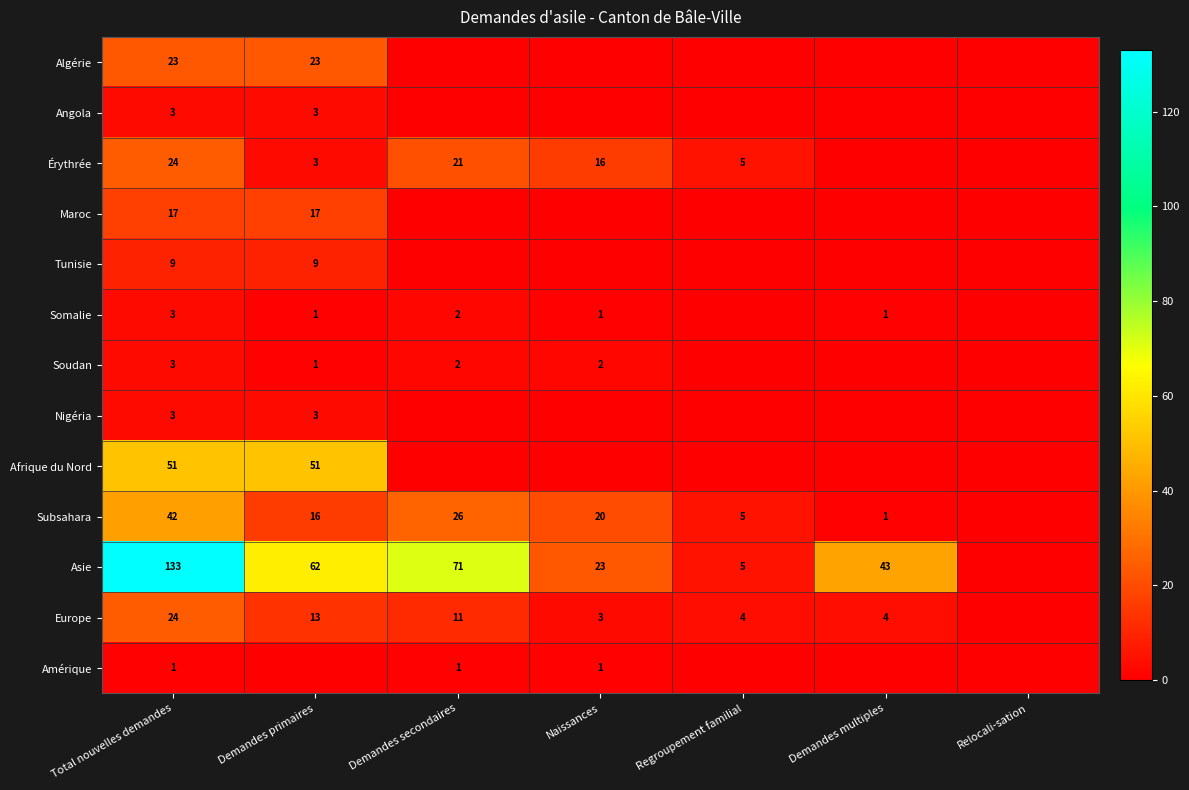

What is the maximum value shown in the chart?

133